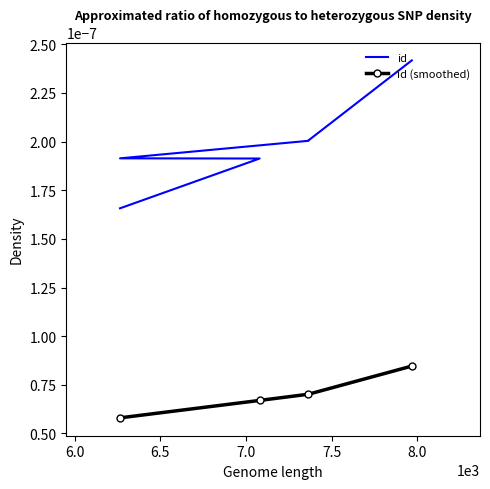

True or false: id (smoothed) has more than 2 interior local peaks.

False